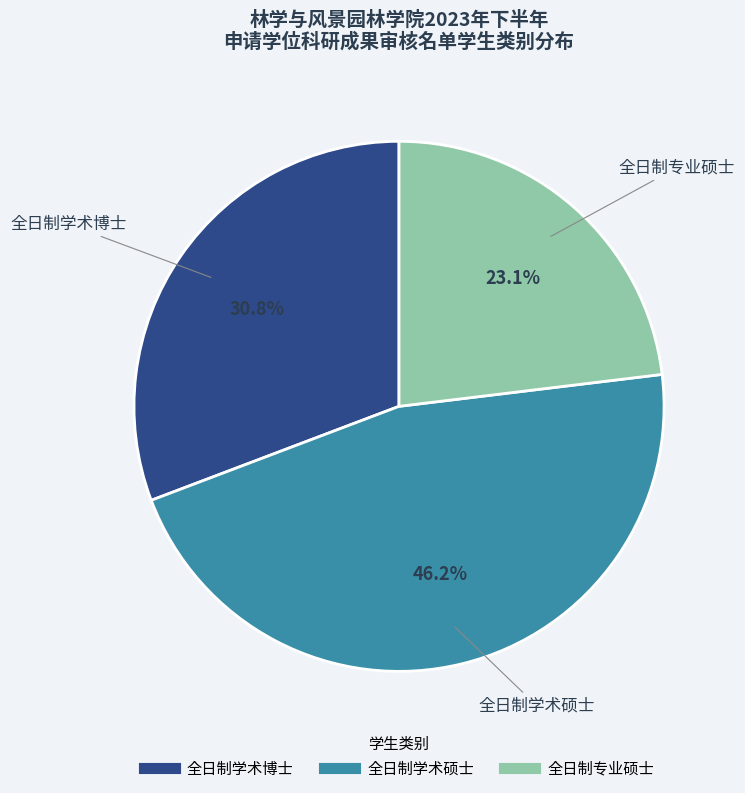

What percentage is the 全日制专业硕士 slice, to the nearest percent?

23%